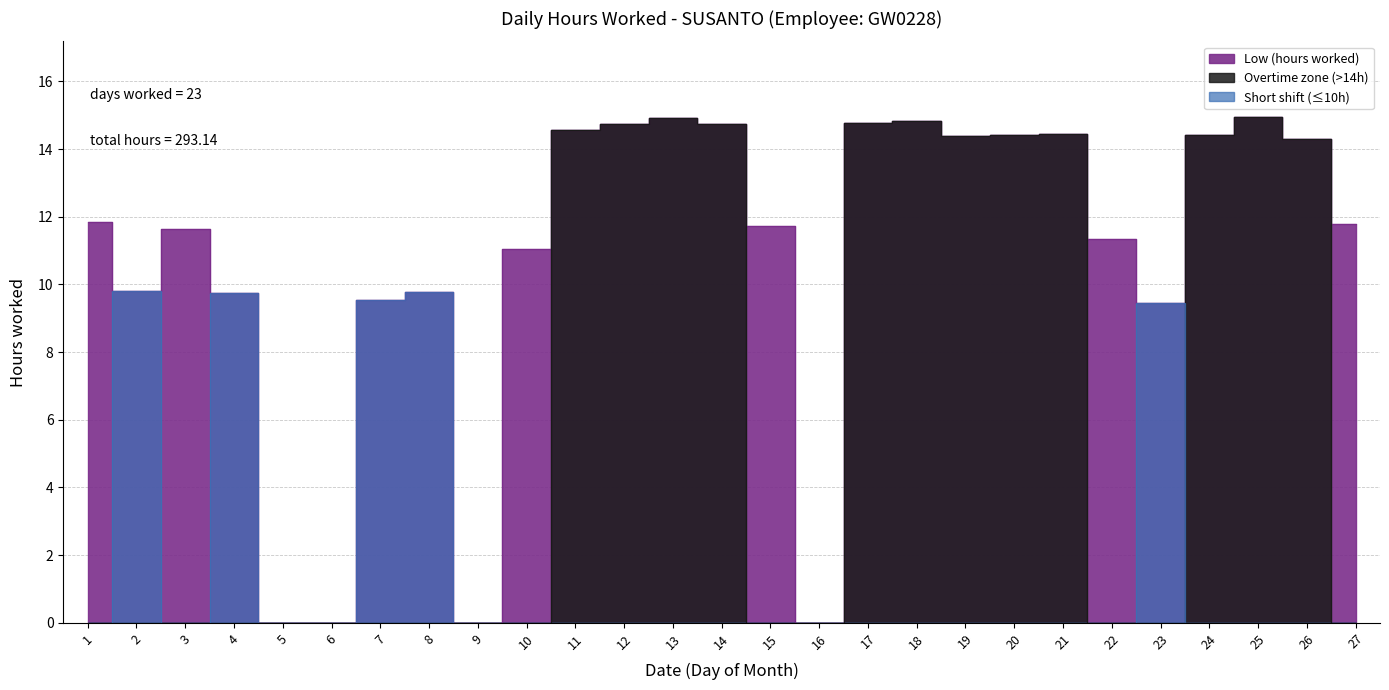

Reading left to right, list all the values displayed in this chart.

1=11.8	2=9.8	3=11.6	4=9.8	5=0.0	6=0.0	7=9.6	8=9.8	9=0.0	10=11.1	11=14.6	12=14.7	13=14.9	14=14.7	15=11.7	16=0.0	17=14.8	18=14.8	19=14.4	20=14.4	21=14.4	22=11.3	23=9.4	24=14.4	25=14.9	26=14.3	27=11.8